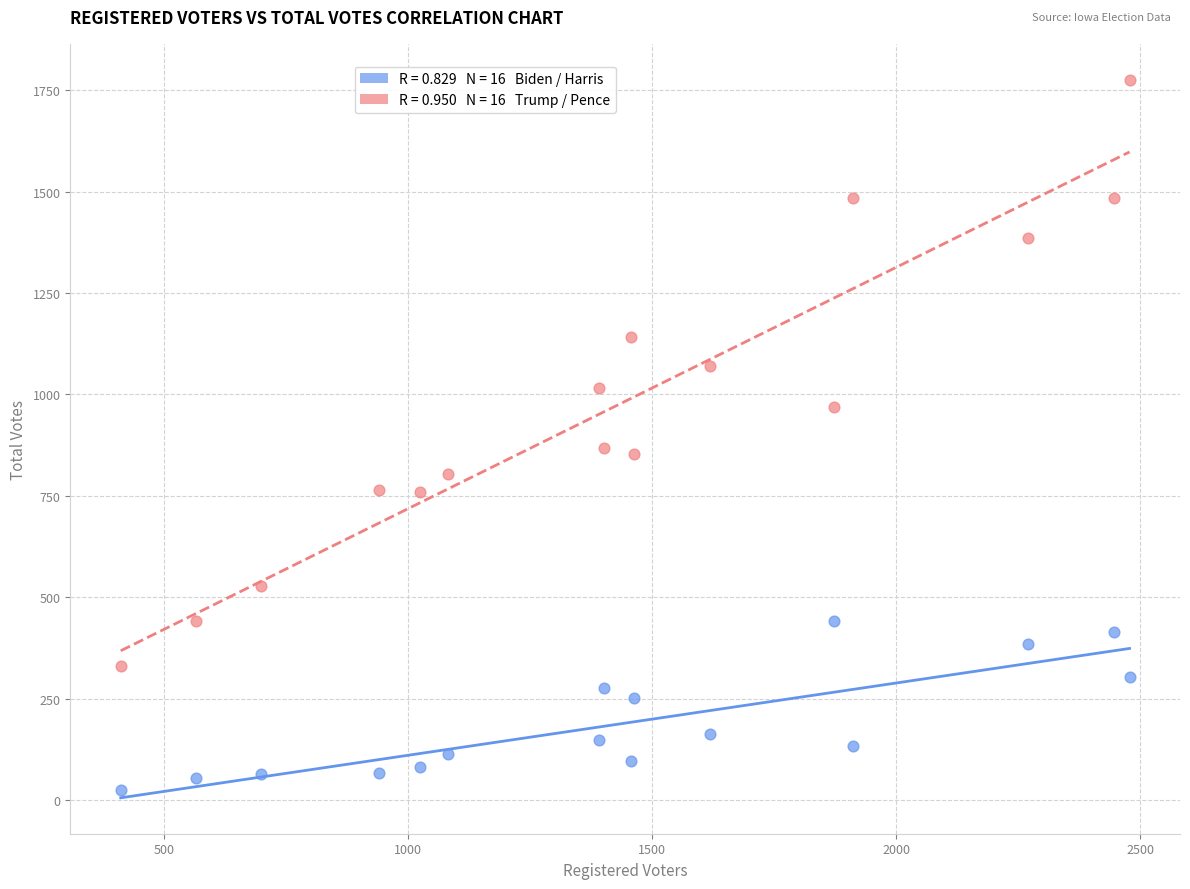

Across all data points, what is the range of Y values (max minus min)?

1751